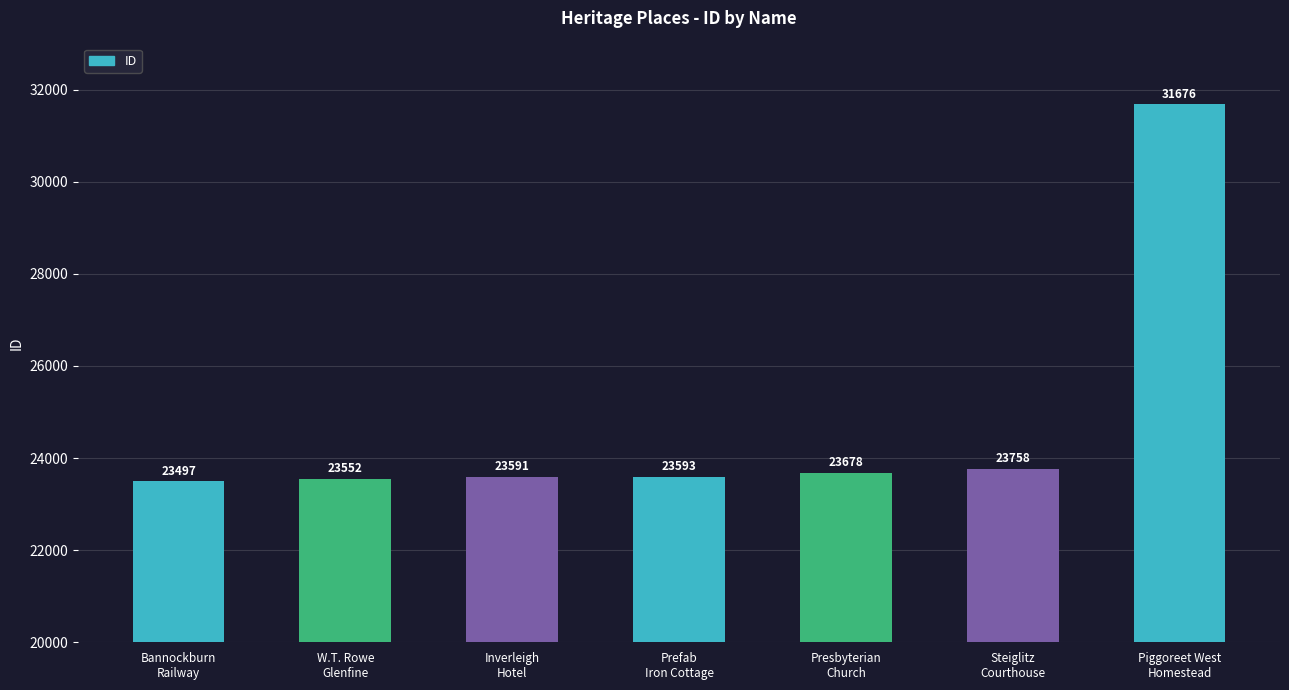

How many values are below 23593?

3